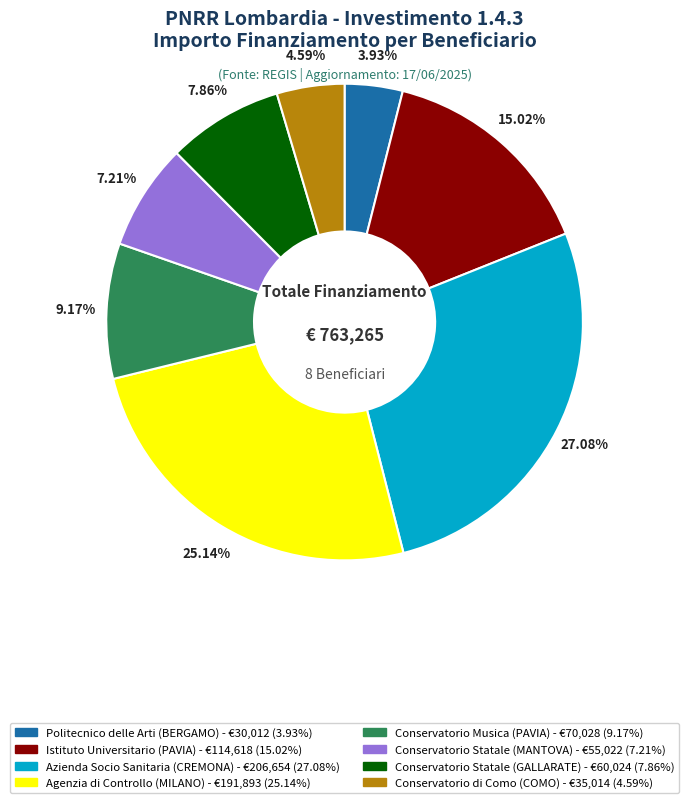

How many slices are in this pie chart?

8